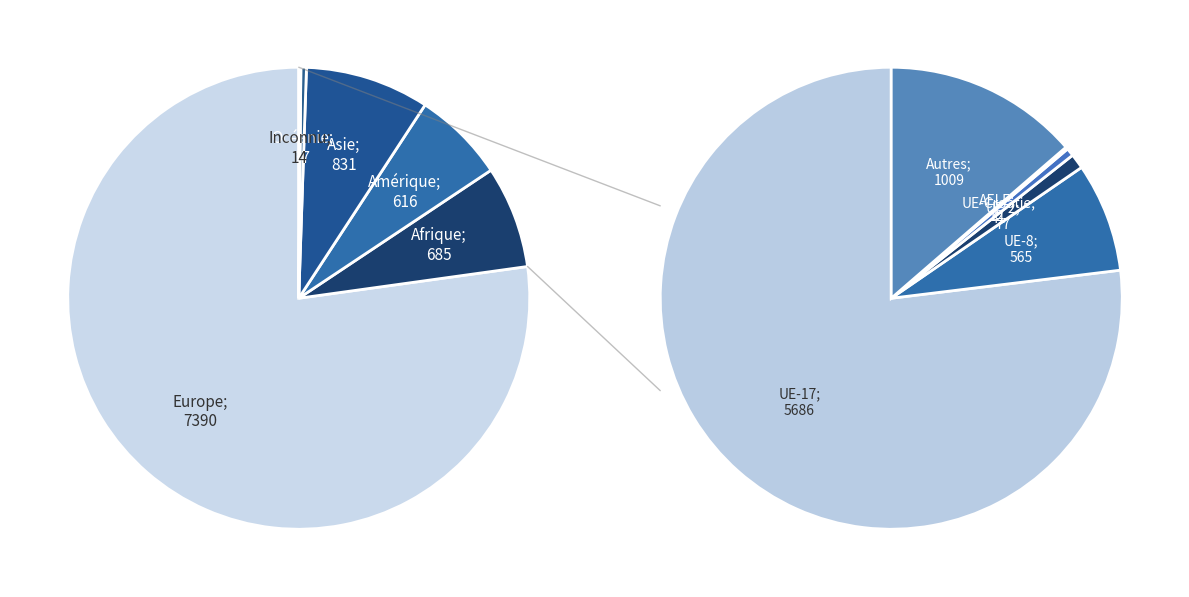

Count the number of slices in the pie.

6